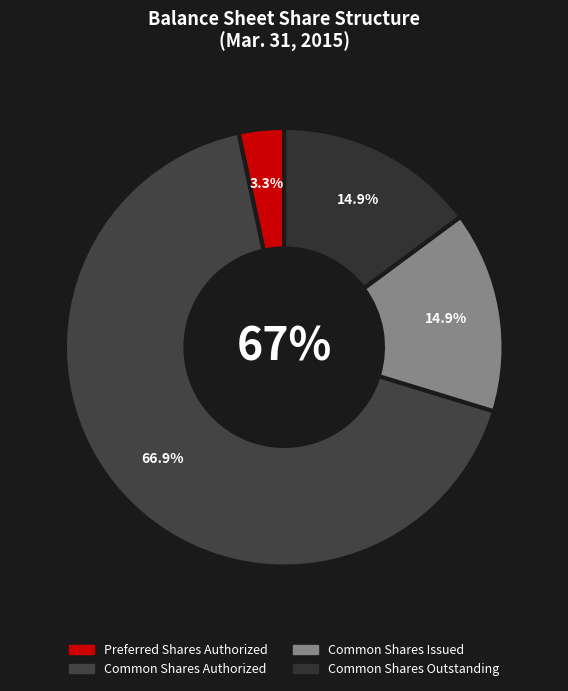

To the nearest percent, what percentage of the pie is Common Shares Outstanding?

15%